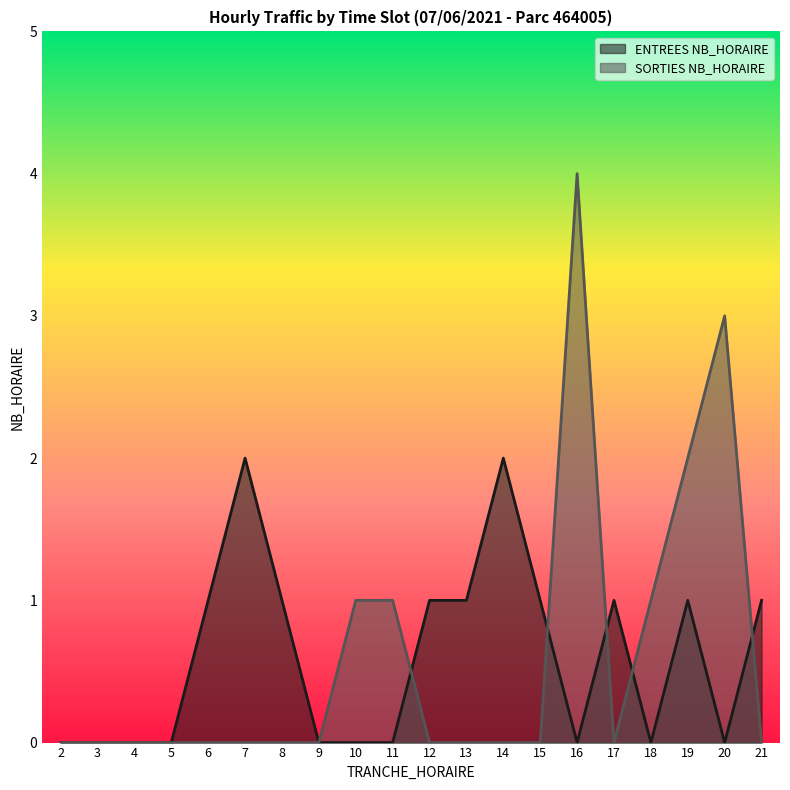

What is the average value of the SORTIES NB_HORAIRE series?

1